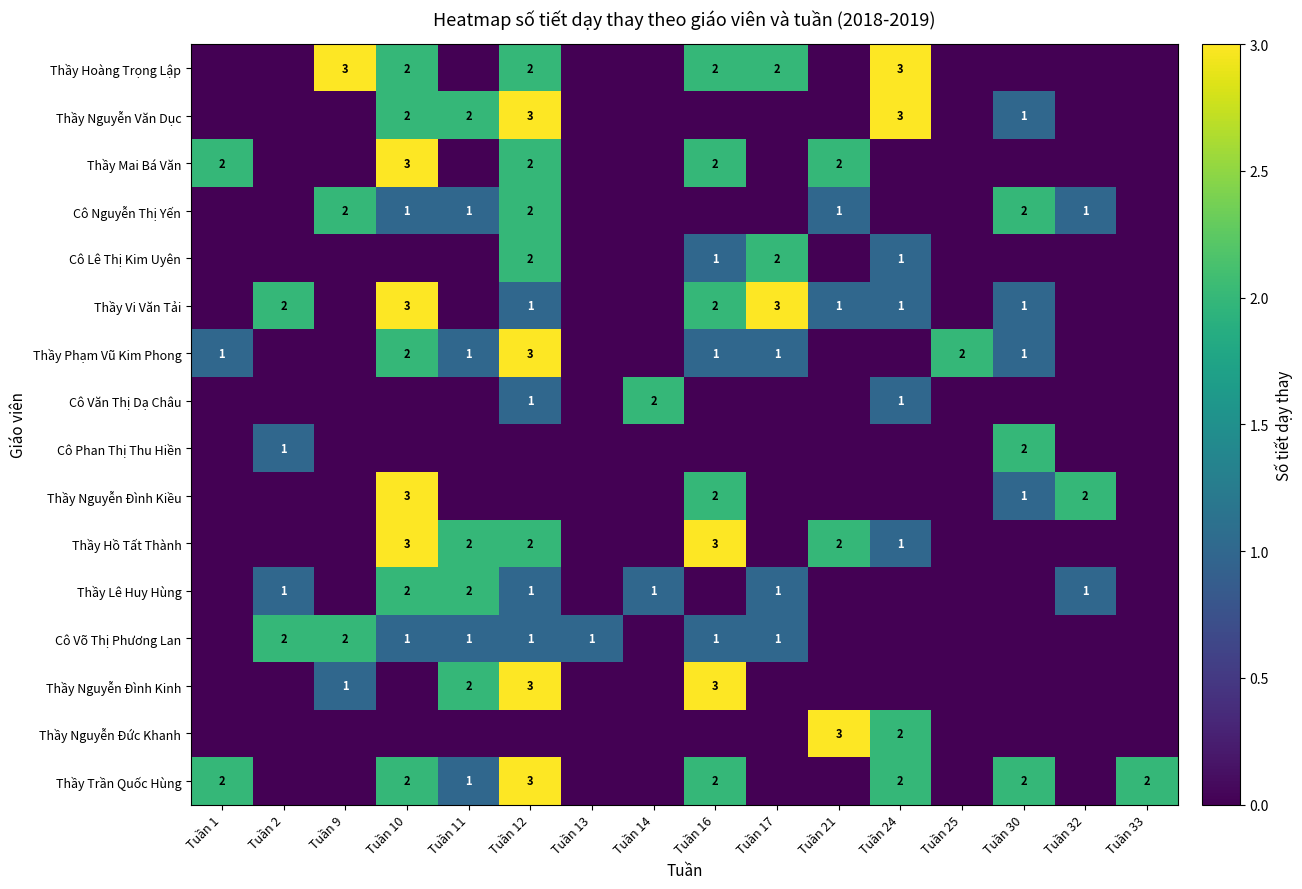

True or false: Thầy Hồ Tất Thành has a value of 3 at Tuần 10.

True